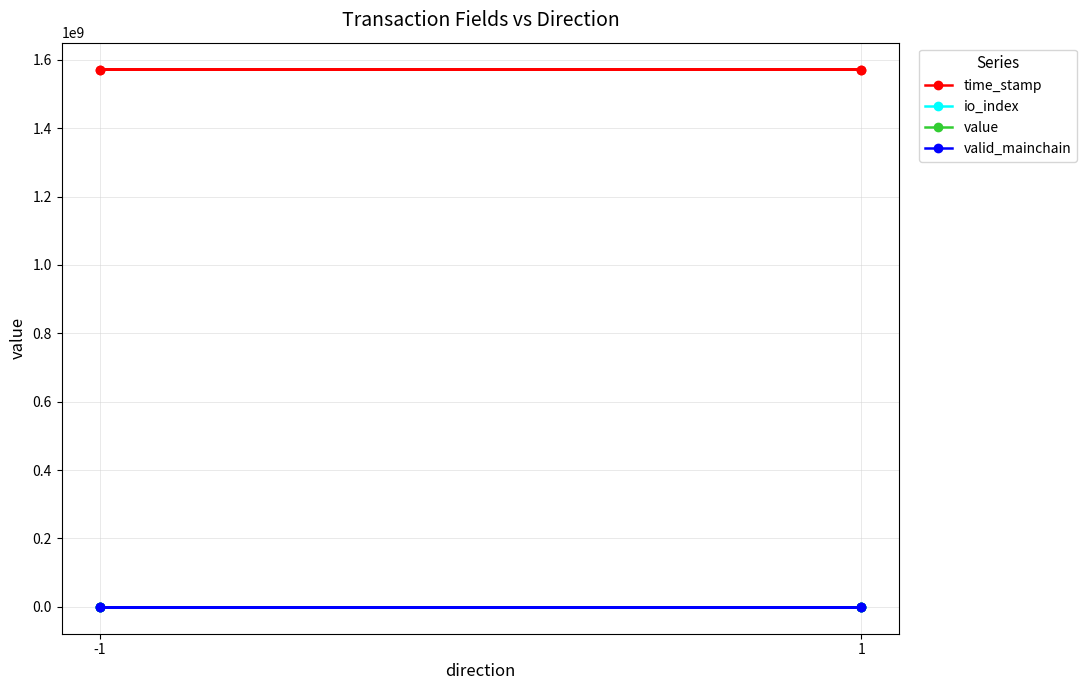

What is the difference between the maximum and minimum values in the time_stamp series?

338593.0